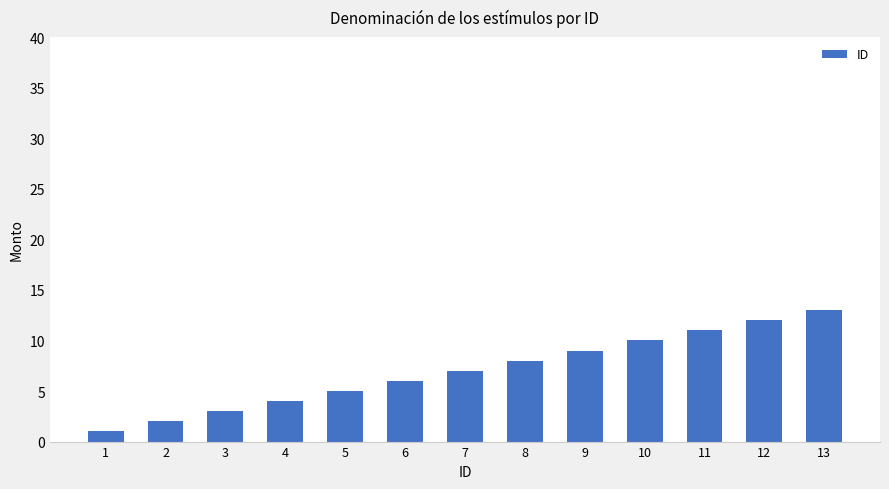

Rank the categories by value from lowest to highest.

1, 2, 3, 4, 5, 6, 7, 8, 9, 10, 11, 12, 13